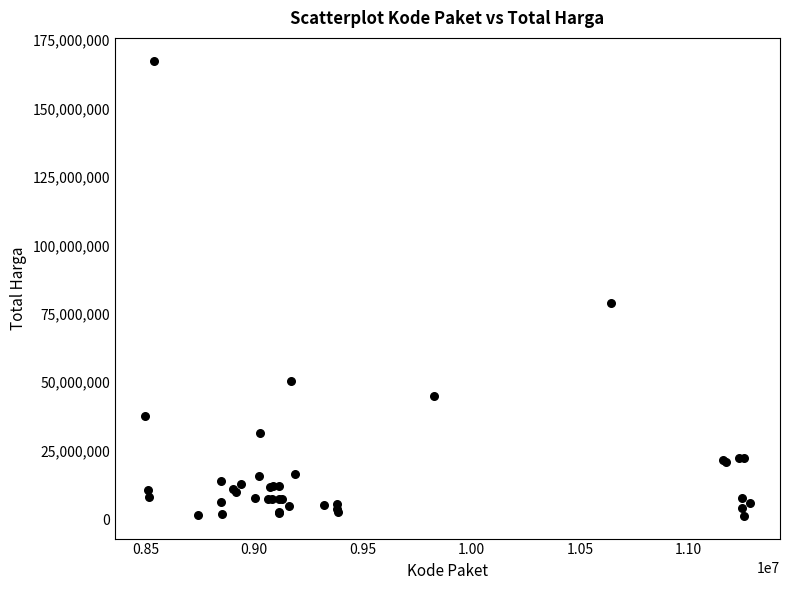

What Y value in the scatter plot is closest to 84350000?

78968400